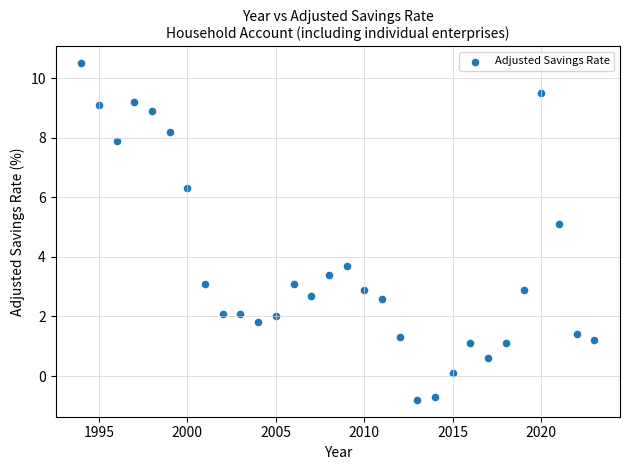

What Y value in the scatter plot is closest to 4?

3.7